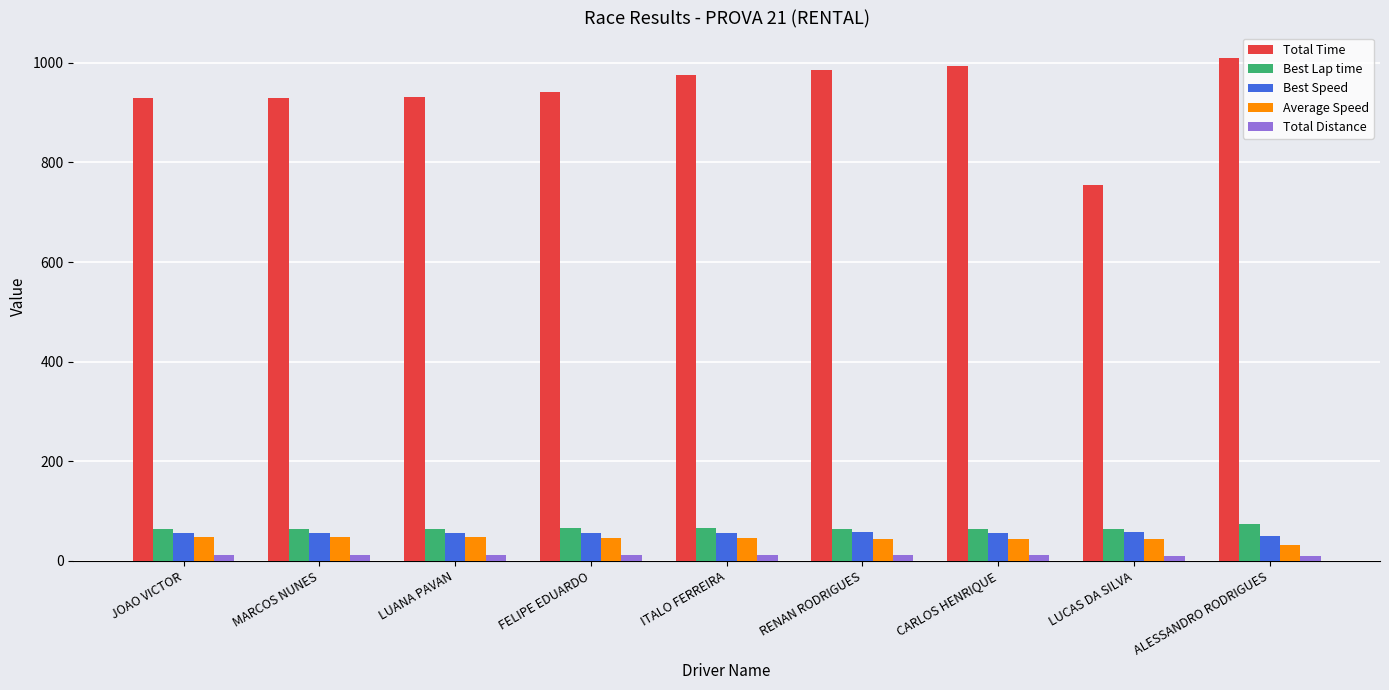

Where does the Best Speed series first go above 56?

JOAO VICTOR